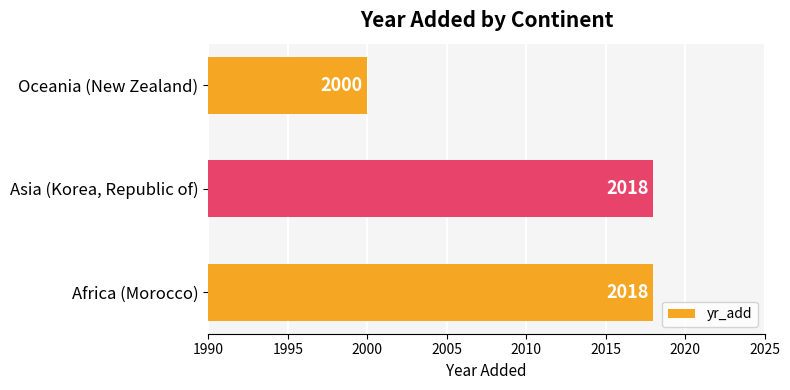

The value at Africa (Morocco) is 586. True or false?

False